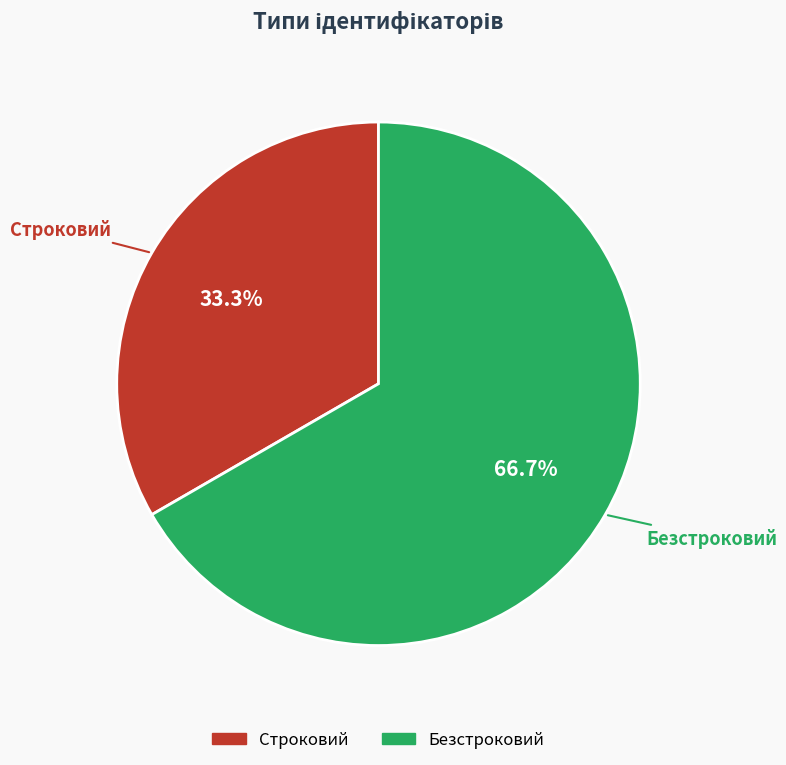

Is it true that Безстроковий is 73% of the pie?

False